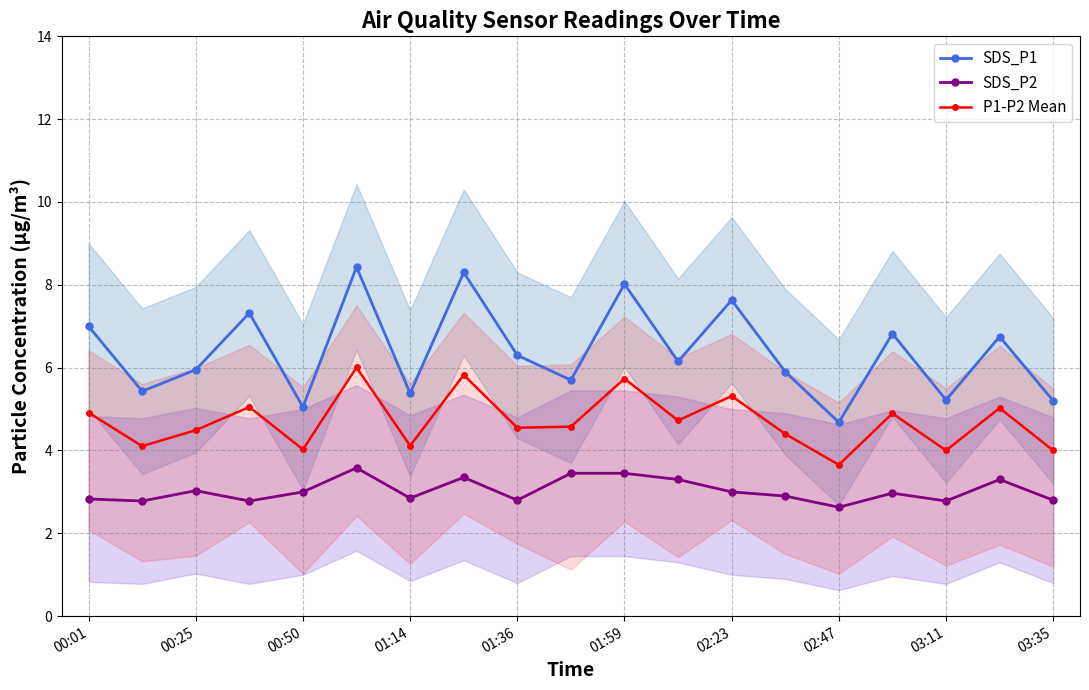

Reading left to right, list all the values displayed in this chart.

SDS_P1: 7.0	5.4	6.0	7.3	5.0	8.4	5.4	8.3	6.3	5.7	8.0	6.2	7.6	5.9	4.7	6.8	5.2	6.8	5.2
SDS_P2: 2.8	2.8	3.0	2.8	3.0	3.6	2.9	3.4	2.8	3.5	3.5	3.3	3.0	2.9	2.6	3.0	2.8	3.3	2.8
P1-P2 Mean: 4.9	4.1	4.5	5.0	4.0	6.0	4.1	5.8	4.5	4.6	5.7	4.7	5.3	4.4	3.7	4.9	4.0	5.0	4.0